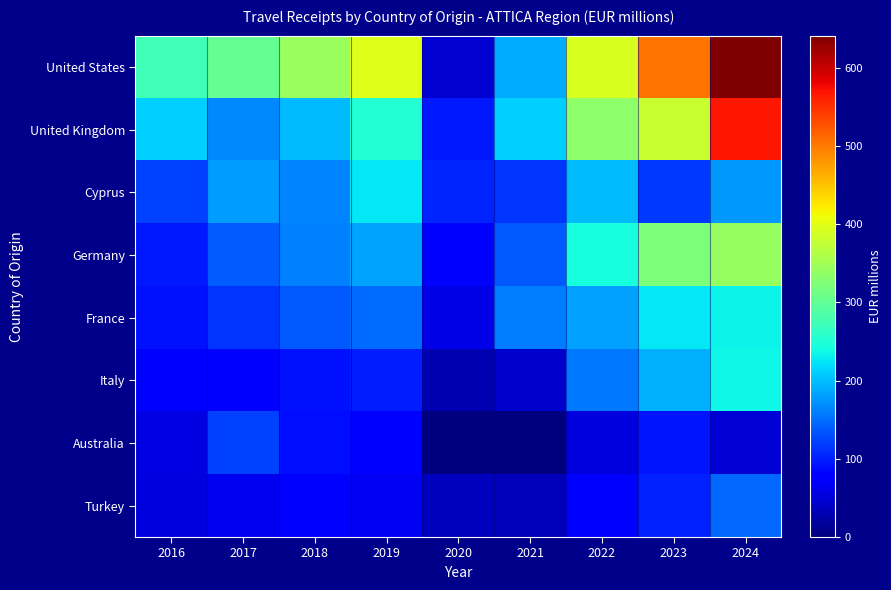

Reading left to right, extract all data points from this chart.

United States: 2016=274.8	2017=302.7	2018=345.2	2019=397.1	2020=47.4	2021=189.2	2022=391.0	2023=505.8	2024=641.4
United Kingdom: 2016=212.6	2017=166.2	2018=199.0	2019=250.9	2020=96.5	2021=212.0	2022=335.0	2023=378.9	2024=568.3
Cyprus: 2016=120.6	2017=177.9	2018=164.6	2019=227.3	2020=105.2	2021=113.4	2022=199.6	2023=116.6	2024=175.6
Germany: 2016=97.5	2017=138.0	2018=162.8	2019=183.1	2020=80.4	2021=135.9	2022=244.3	2023=322.2	2024=341.6
France: 2016=91.4	2017=114.6	2018=135.7	2019=149.5	2020=59.5	2021=159.7	2022=182.5	2023=227.4	2024=235.5
Italy: 2016=73.8	2017=74.8	2018=92.4	2019=98.4	2020=28.8	2021=43.2	2022=156.5	2023=190.9	2024=237.5
Australia: 2016=55.5	2017=122.1	2018=89.9	2019=82.4	2020=0.0	2021=0.0	2022=54.6	2023=93.4	2024=49.3
Turkey: 2016=52.7	2017=63.7	2018=76.1	2019=67.3	2020=35.4	2021=33.9	2022=74.5	2023=101.0	2024=145.4